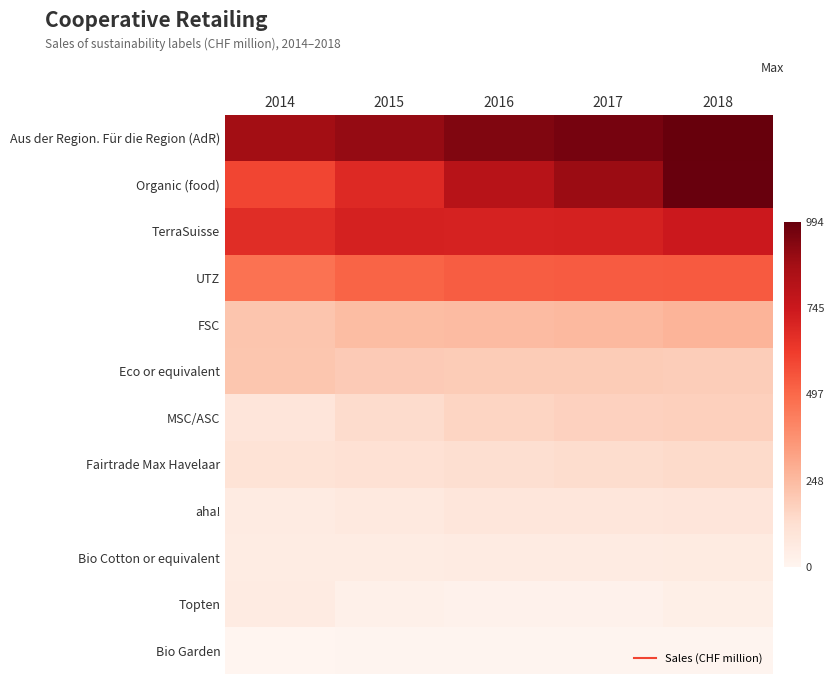

Count the number of categories in the chart.

5